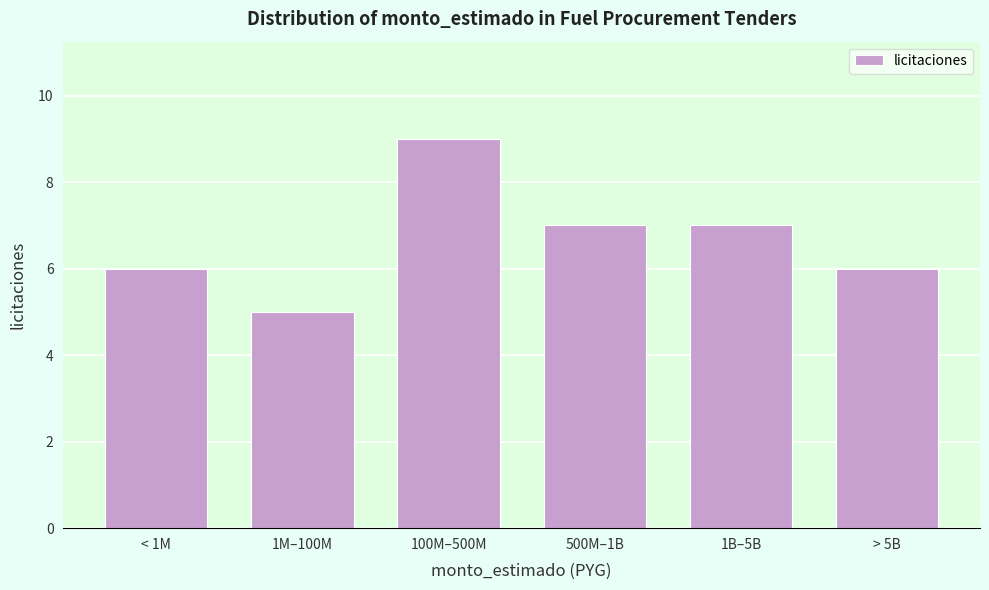

Reading right to left, what are all the values shown in this chart?

6	7	7	9	5	6